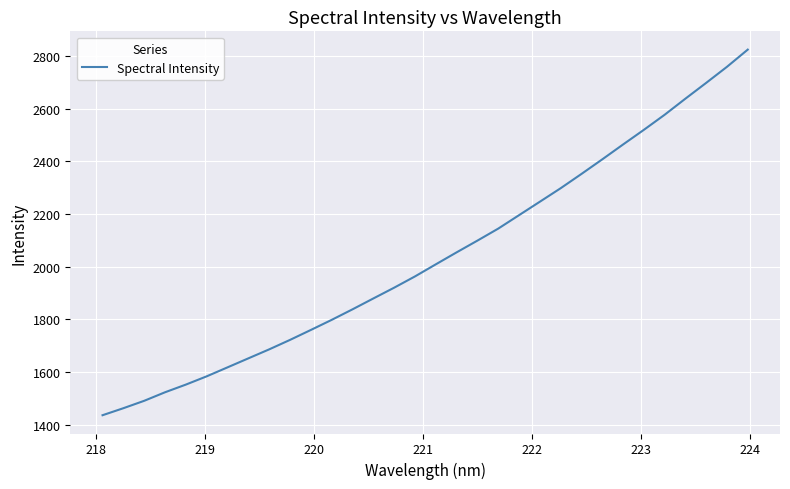

How many lines are shown in the chart?

1